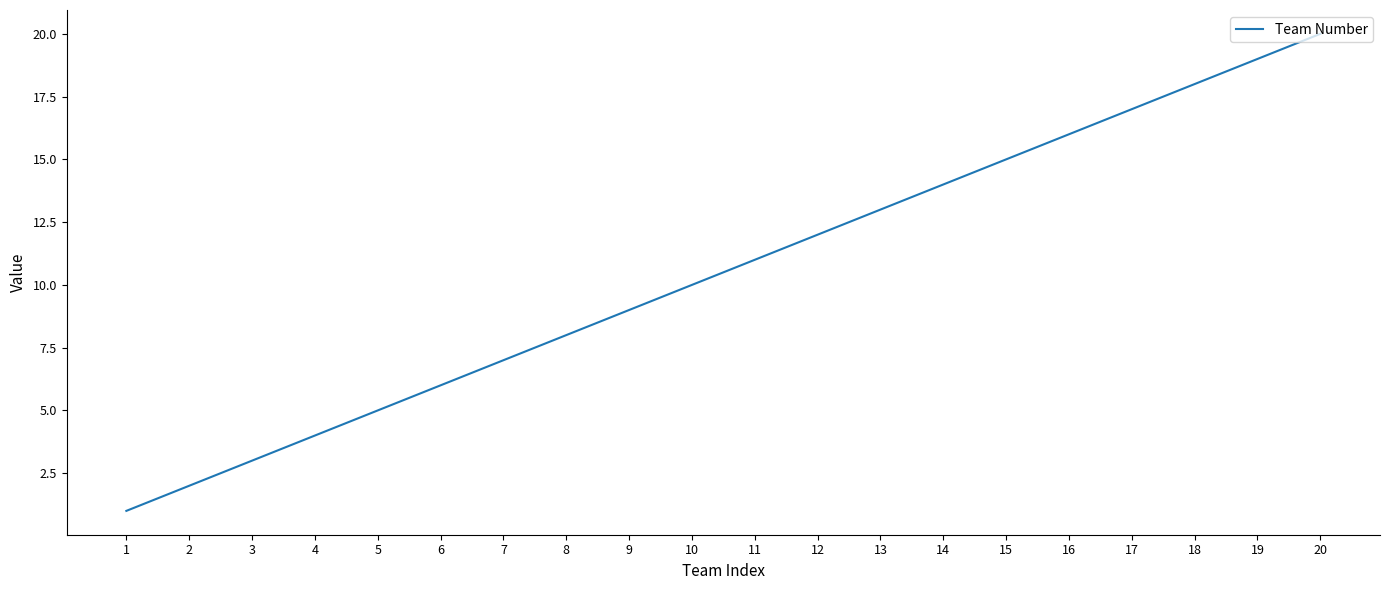

Approximately how many times larger is the value at 17 compared to 14?

1.2